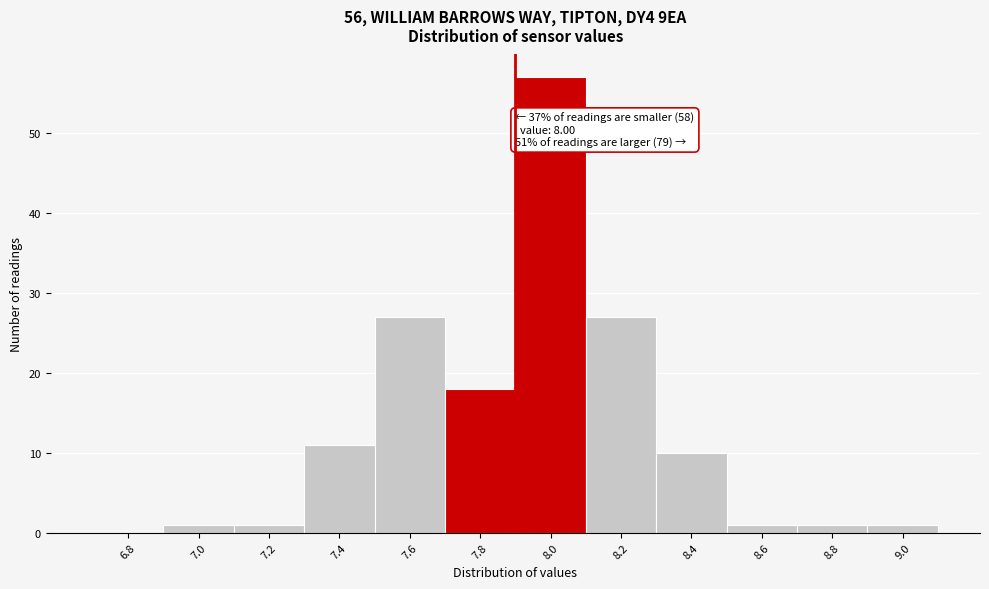

Reading left to right, extract all data points from this chart.

6.8=0	7.0=1	7.2=1	7.4=11	7.6=27	7.8=18	8.0=57	8.2=27	8.4=10	8.6=1	8.8=1	9.0=1